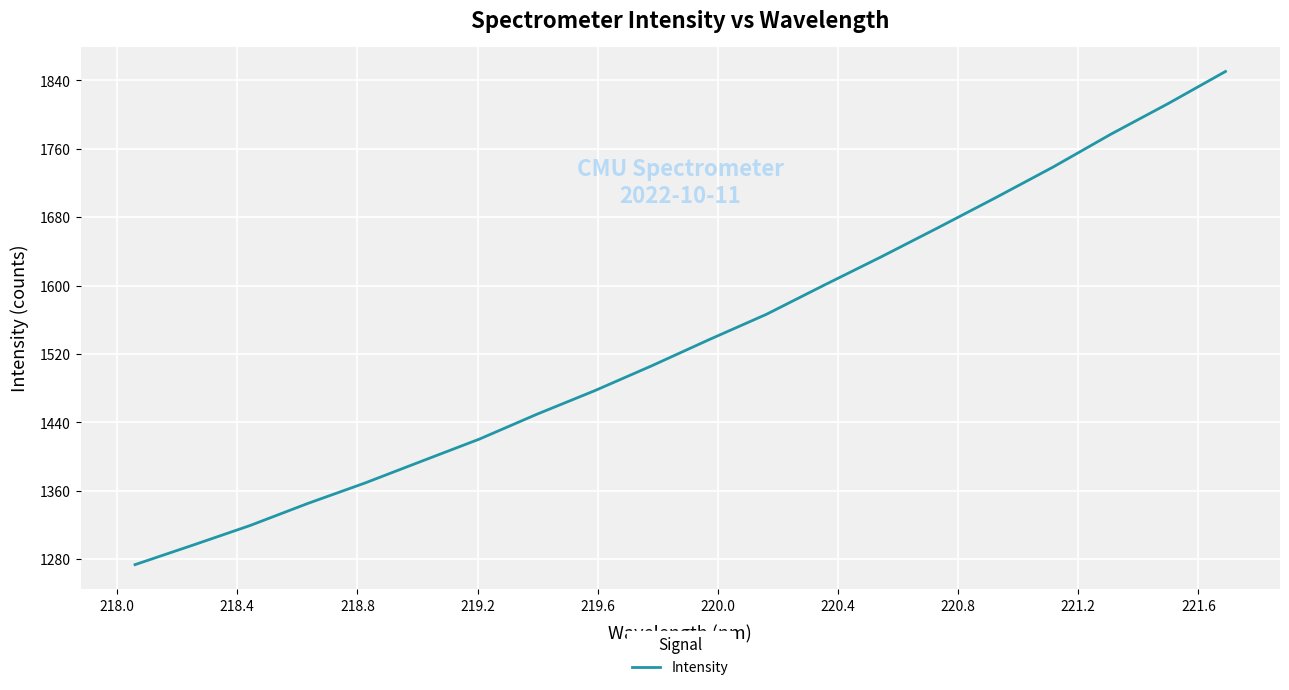

What is the minimum value shown in the chart?

1273.7